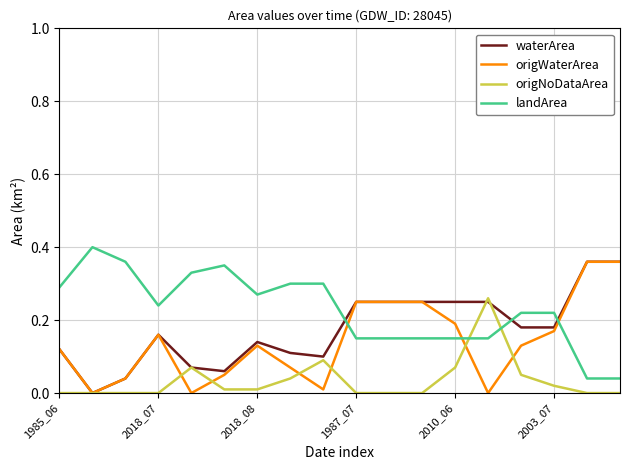

True or false: landArea and origNoDataArea intersect in this chart.

True